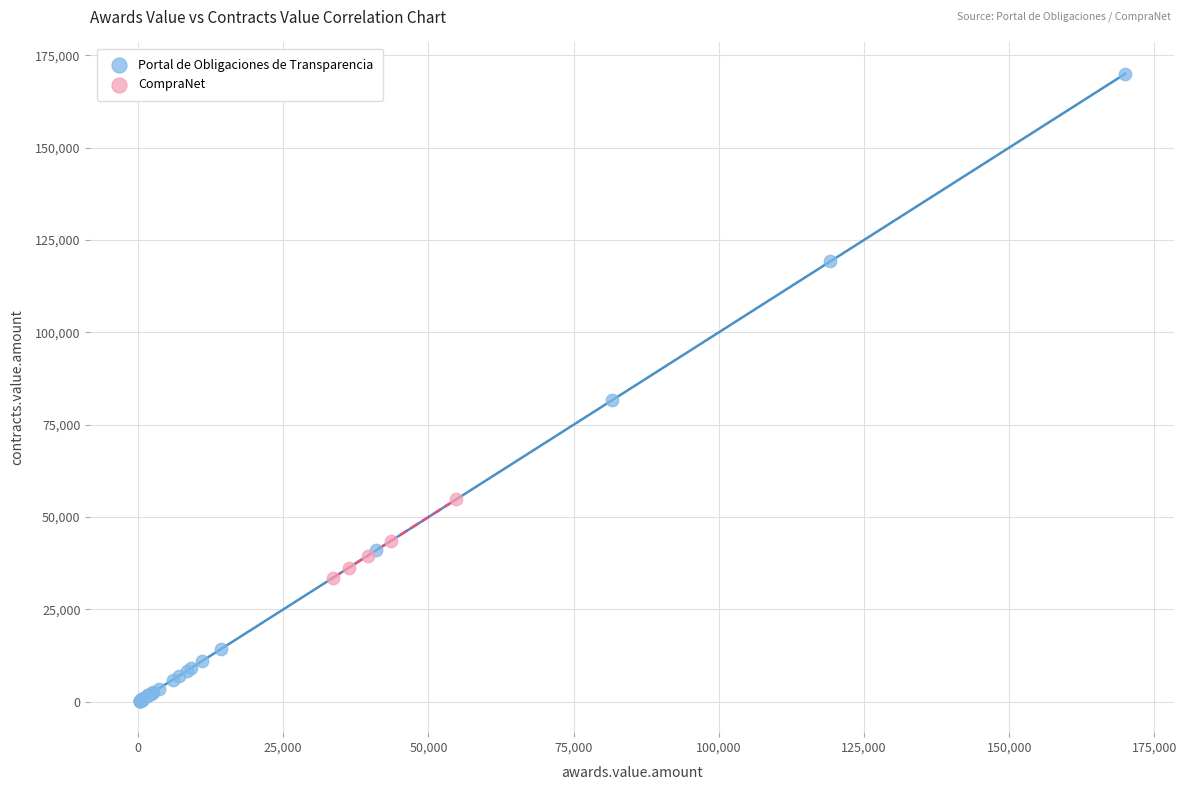

Which series reaches the maximum Y coordinate?

Portal de Obligaciones de Transparencia